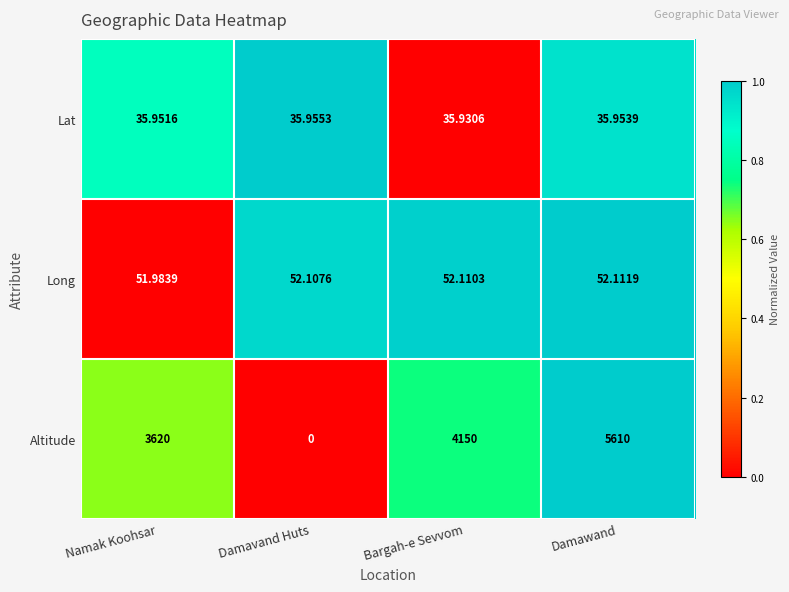

Which series has the widest spread of values?

Altitude